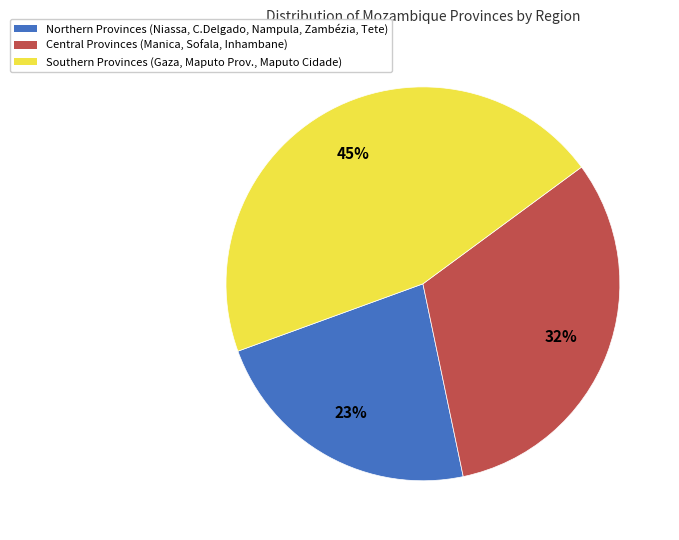

Is the sum of Central Provinces (Manica, Sofala, Inhambane) and Southern Provinces (Gaza, Maputo Prov., Maputo Cidade) greater than half?

Yes